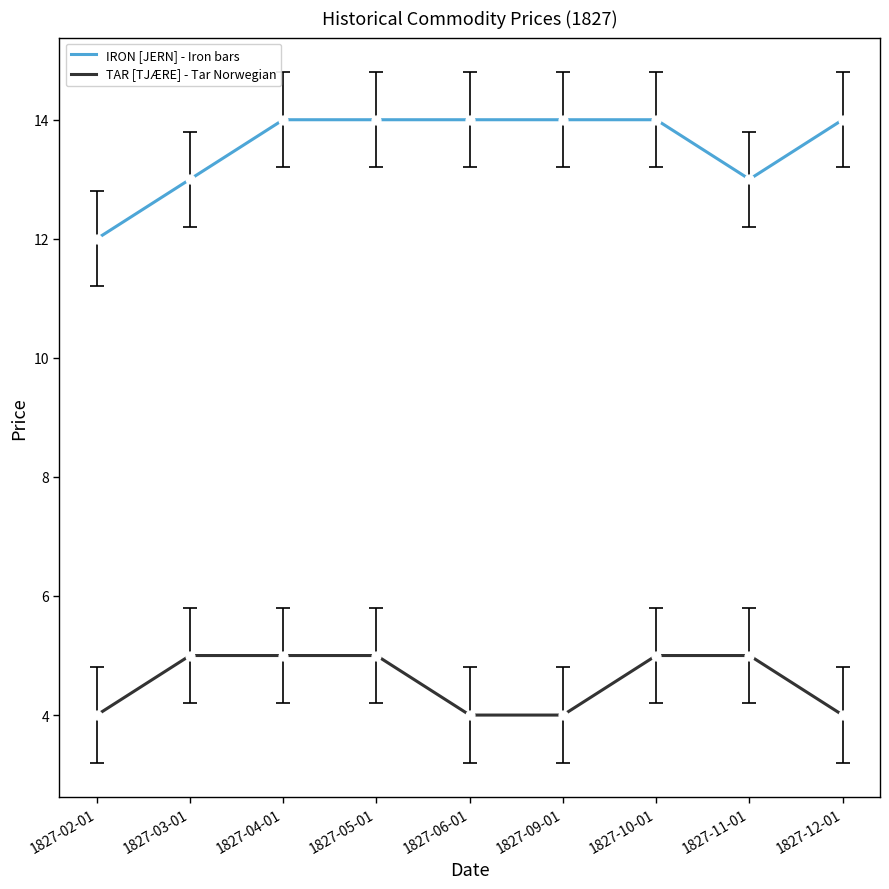

Is the value of TAR [TJÆRE] - Tar Norwegian at 1827-03-01 greater than the value of IRON [JERN] - Iron bars at 1827-12-01?

No